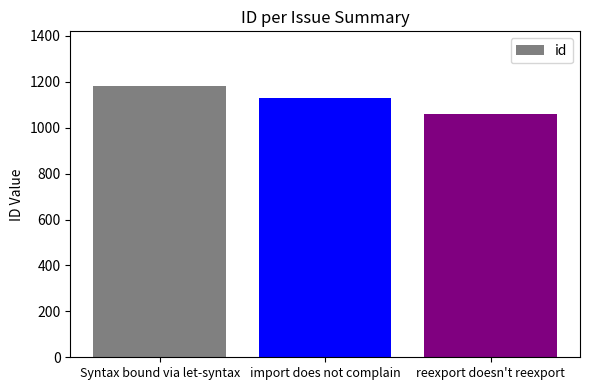

What is the label of the 2nd bar from the right?

import does not complain